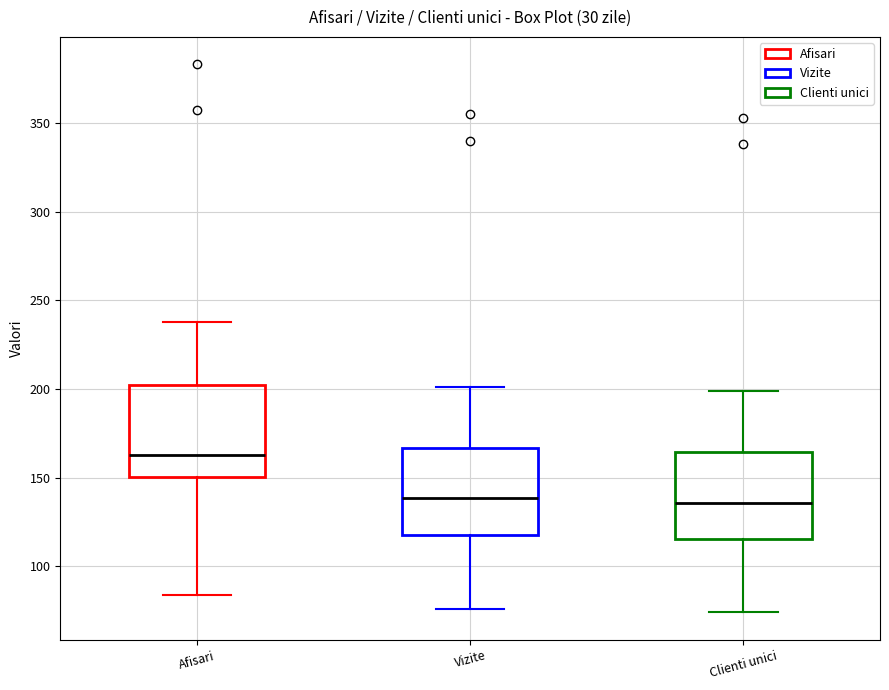

Where is the upper edge of the box for Afisari on the y-axis? The values are not printed on the chart, so give them approximately, as read against the axis.

200